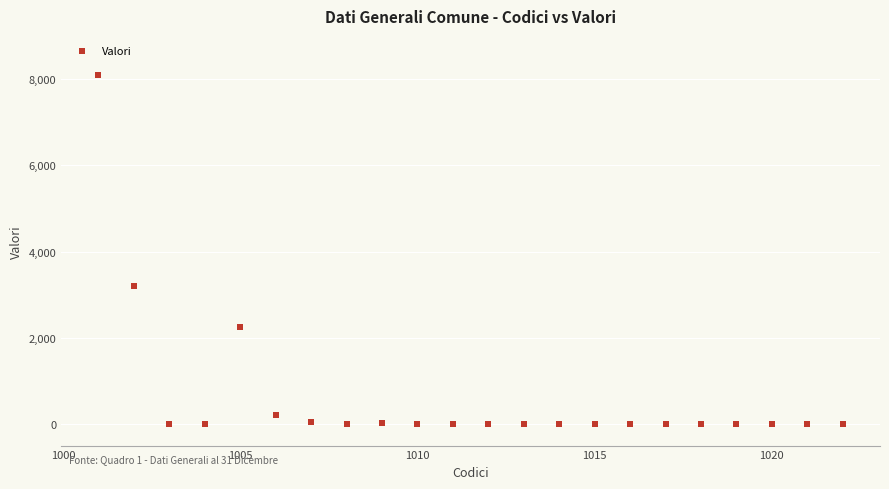

What is the range of X values (max minus min)?

21